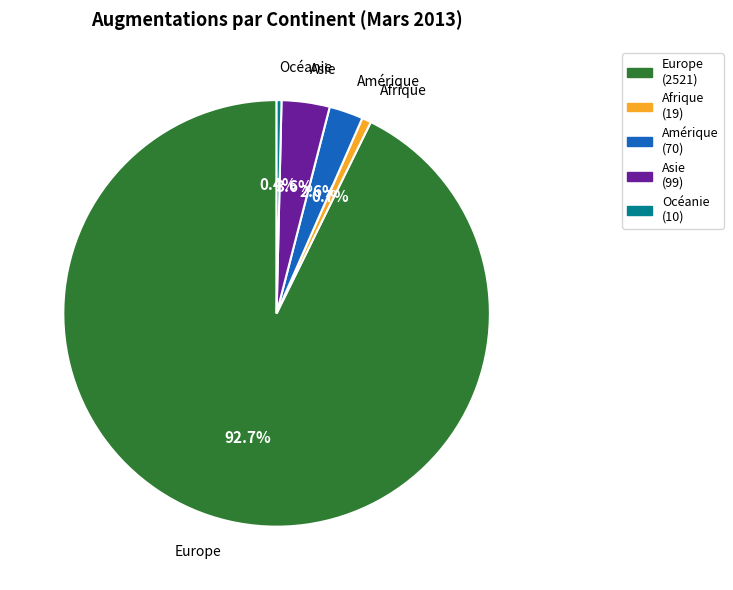

Combined, do Afrique and Asie account for over 50%?

No